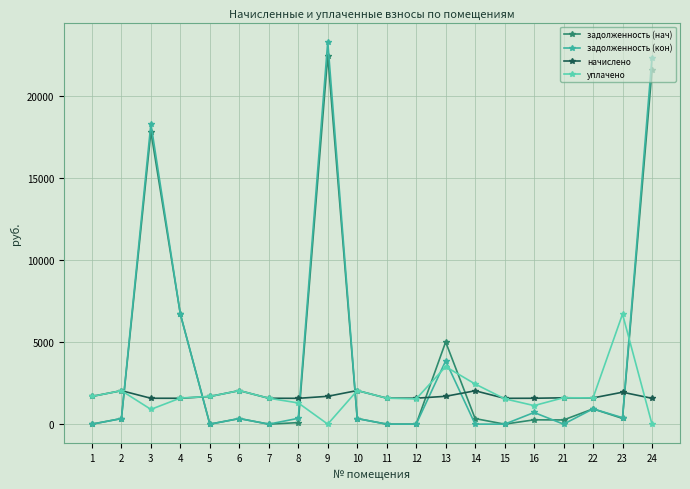

Where is the first local maximum for задолженность (кон)?

3